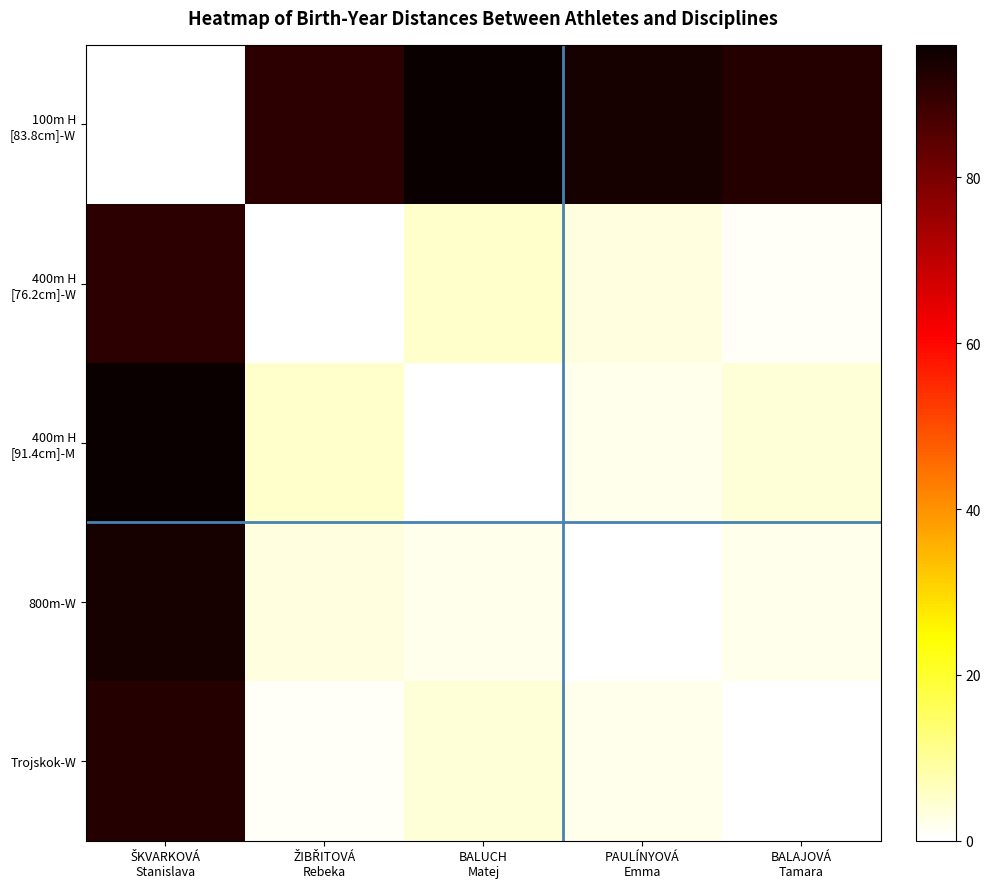

What is the greatest value displayed?

96